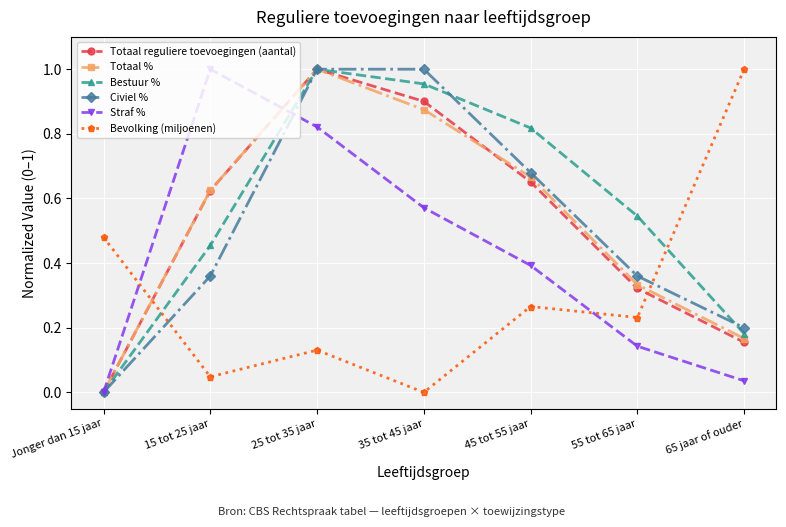

Which series ends up on top after the final intersection of Bevolking (miljoenen) and Totaal %?

Bevolking (miljoenen)